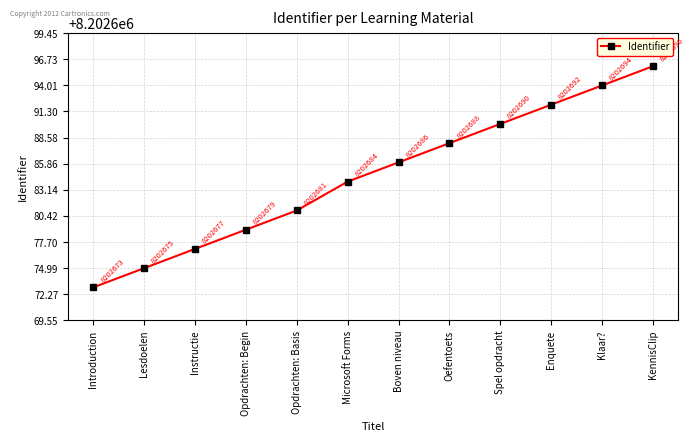

What is the label of the 12th point from the left?

KennisClip